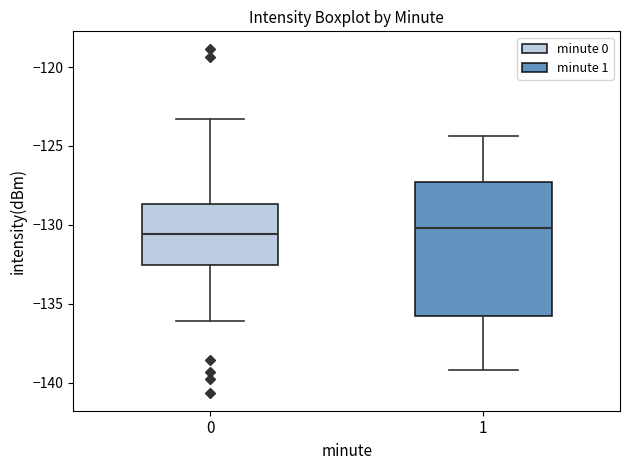

Reading left to right, read every box against the y-axis: the position of its median line, the range the box covers, and the ends of its whiskers. The values are not printed on the chart, so give them approximately, as read against the axis.

0: median -130.5, box -132.5 to -128.5, whiskers -136.0 to -123.5
1: median -130.0, box -136.0 to -127.5, whiskers -139.0 to -124.5